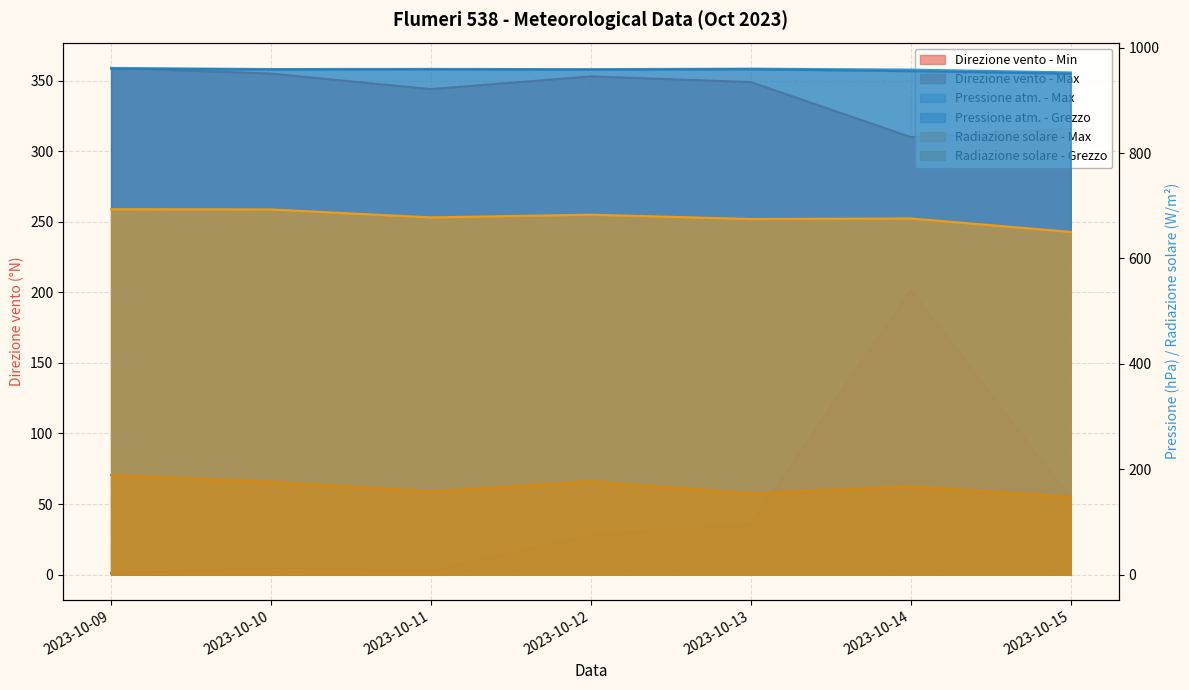

Reading right to left, transcribe all the data shown in this chart.

Direzione vento - Min: 2023-10-15=54.0	2023-10-14=202.0	2023-10-13=36.0	2023-10-12=28.0	2023-10-11=3.0	2023-10-10=5.0	2023-10-09=1.0
Direzione vento - Max: 2023-10-15=316.0	2023-10-14=310.0	2023-10-13=349.0	2023-10-12=353.0	2023-10-11=344.0	2023-10-10=355.0	2023-10-09=359.0
Pressione atm. - Max: 2023-10-15=953.1	2023-10-14=958.5	2023-10-13=960.3	2023-10-12=959.3	2023-10-11=959.8	2023-10-10=959.5	2023-10-09=961.6
Pressione atm. - Grezzo: 2023-10-15=950.7	2023-10-14=955.5	2023-10-13=959.0	2023-10-12=958.4	2023-10-11=958.9	2023-10-10=958.6	2023-10-09=960.1
Radiazione solare - Max: 2023-10-15=650.4	2023-10-14=675.9	2023-10-13=674.9	2023-10-12=683.1	2023-10-11=677.9	2023-10-10=693.0	2023-10-09=693.5
Radiazione solare - Grezzo: 2023-10-15=147.6	2023-10-14=167.4	2023-10-13=154.1	2023-10-12=176.8	2023-10-11=157.6	2023-10-10=176.2	2023-10-09=188.7